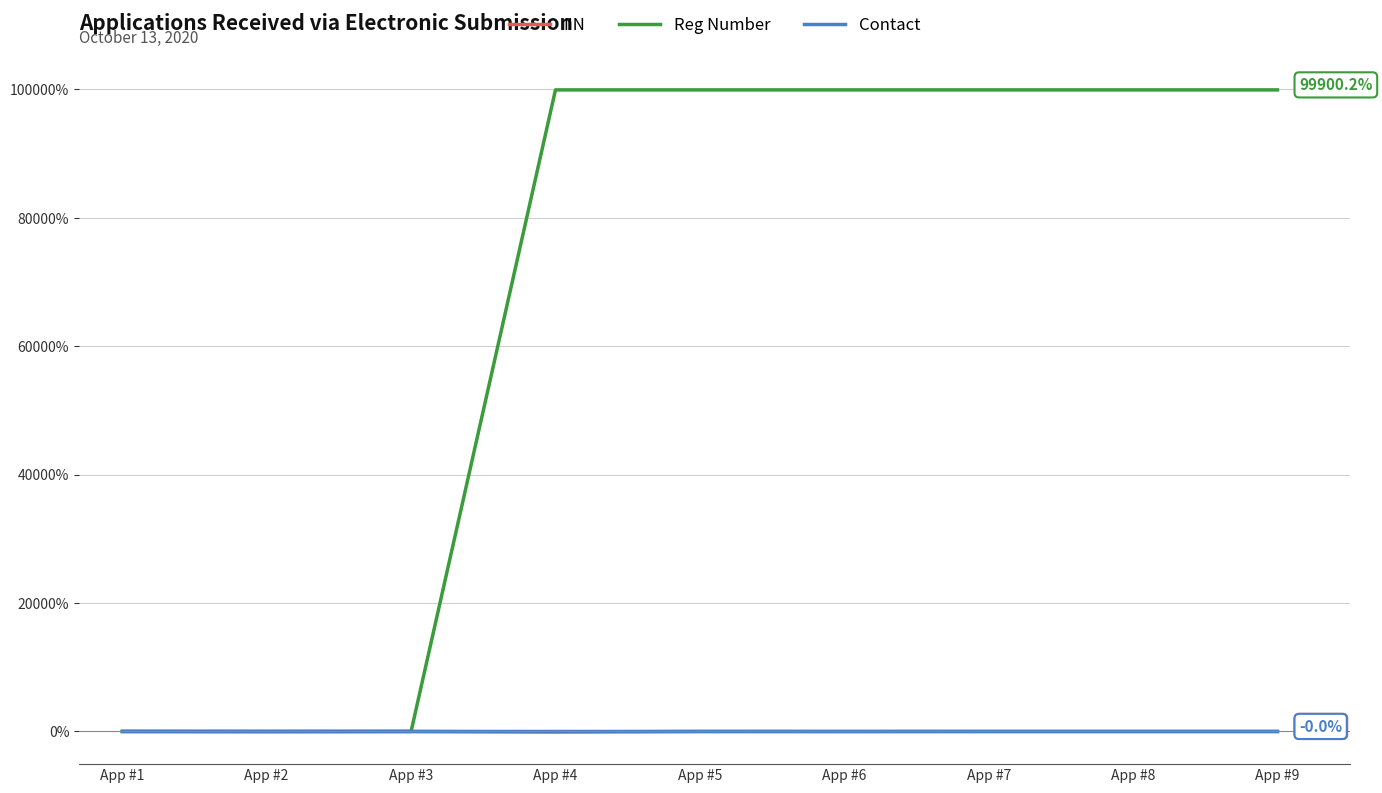

Which series has the largest total across all categories?

Reg Number